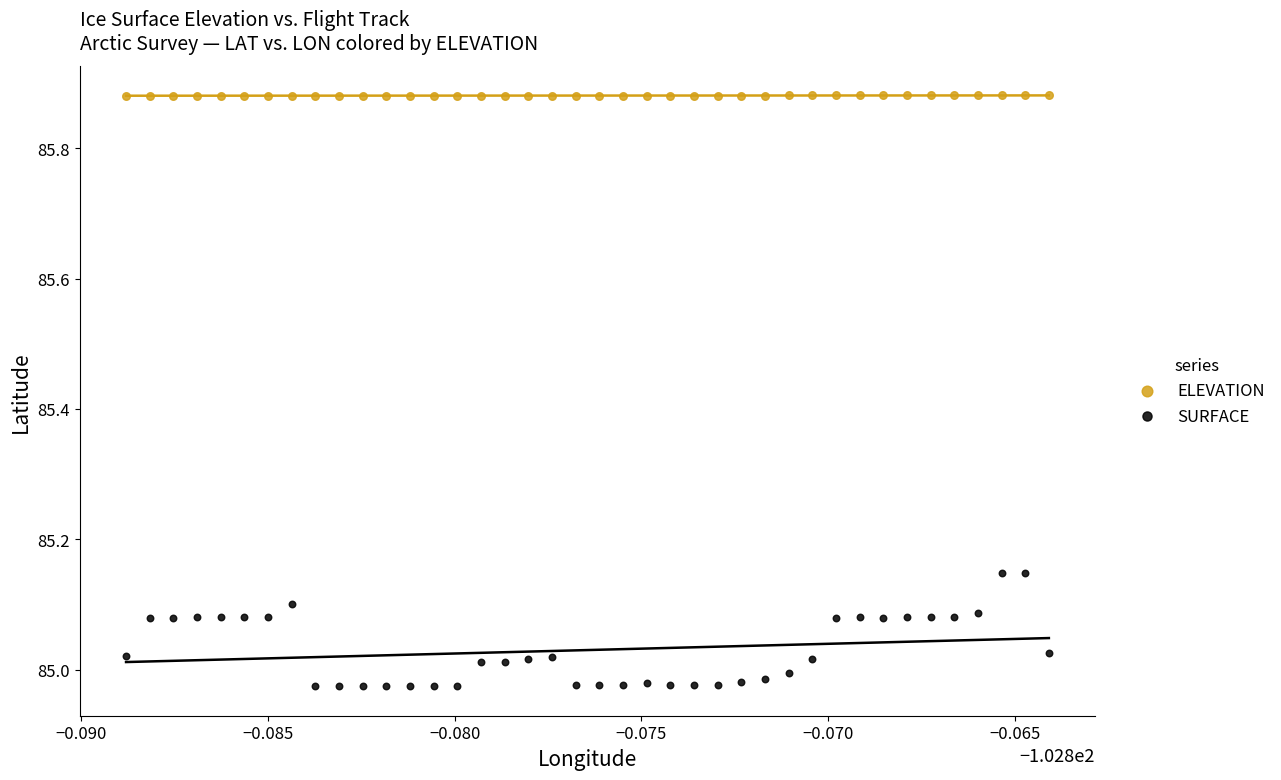

Across all data points, what is the range of Y values (max minus min)?

0.9